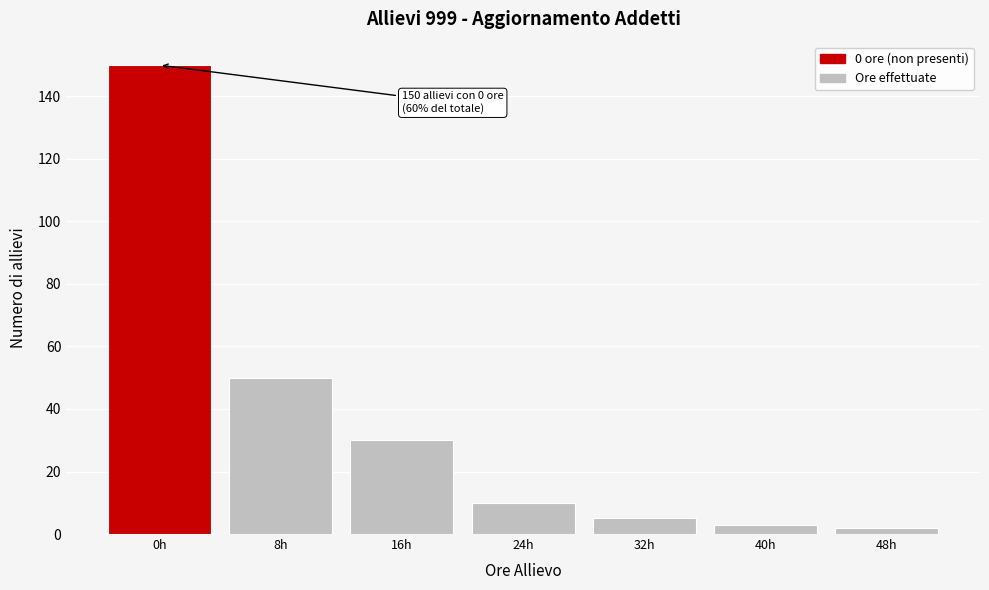

Reading left to right, transcribe all the data shown in this chart.

0h=150	8h=50	16h=30	24h=10	32h=5	40h=3	48h=2